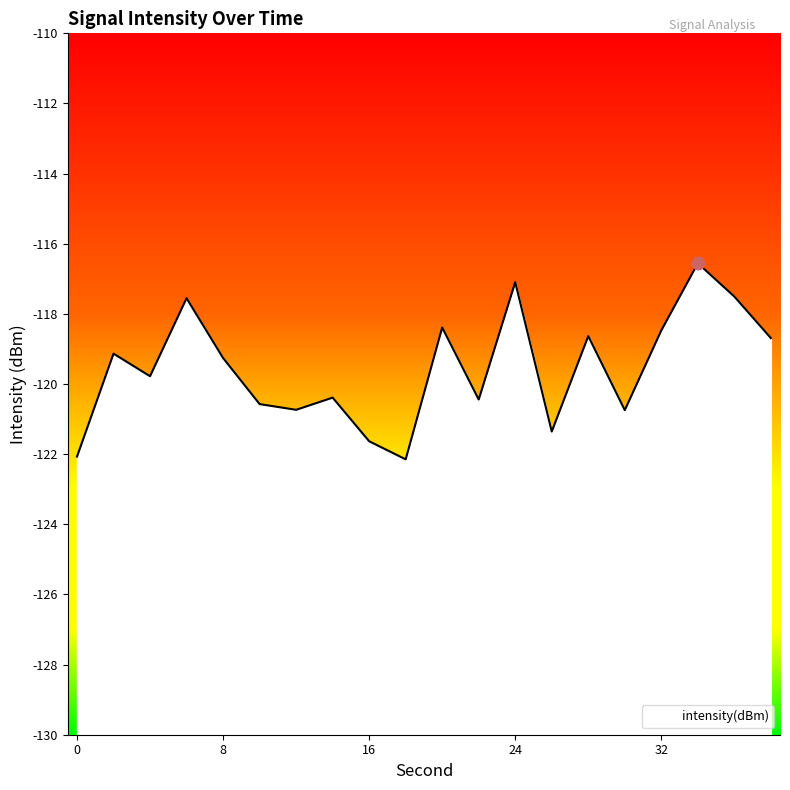

Which has a higher value, 36 or 14?

36